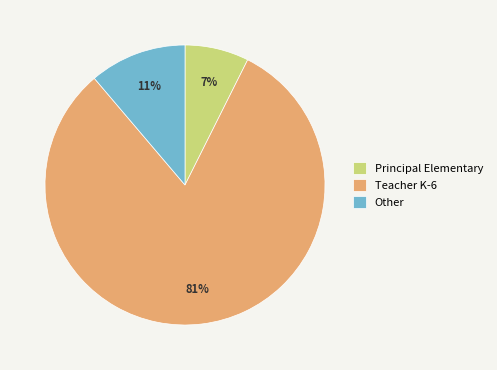

Does Teacher K-6 represent more than half of the total?

Yes